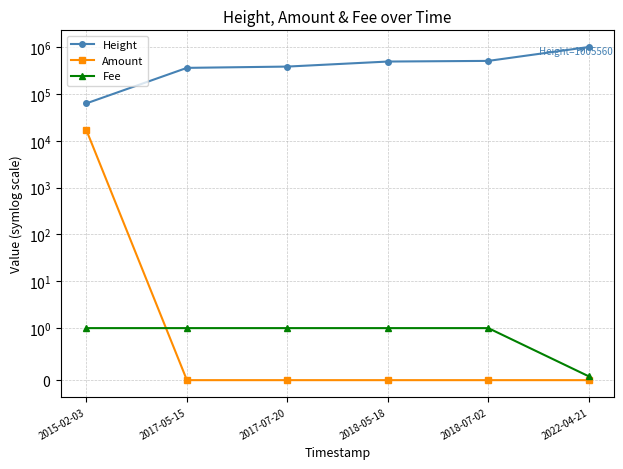

What are all the series names shown in the legend?

Height, Amount, Fee